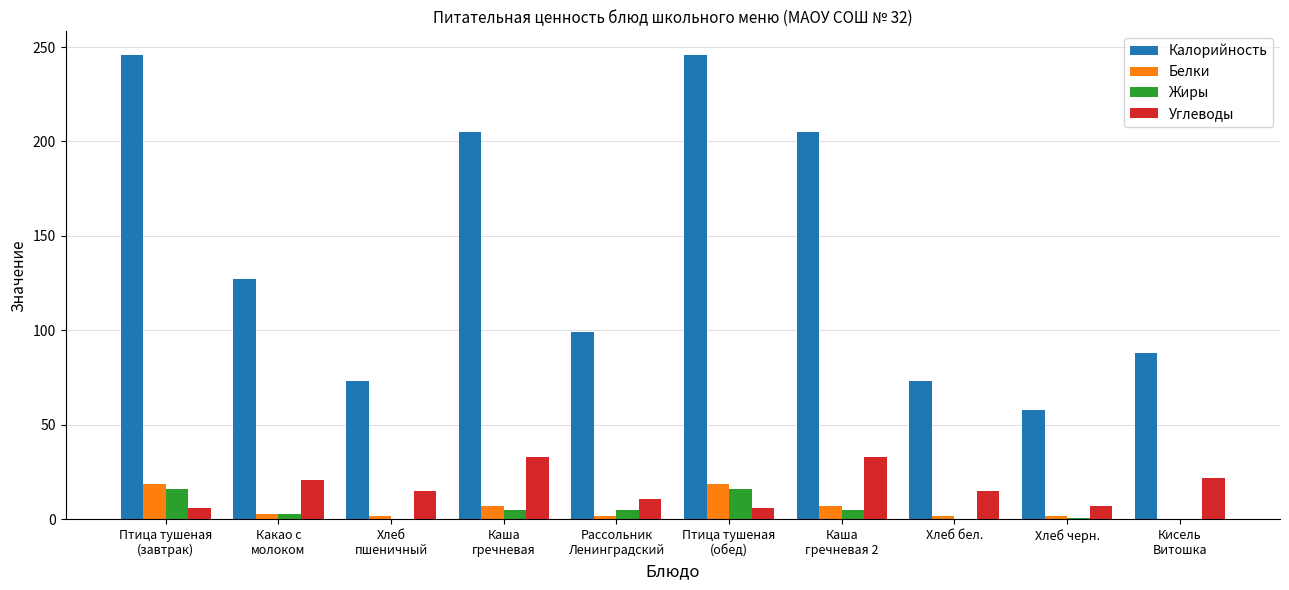

What is the maximum value for Белки?

19